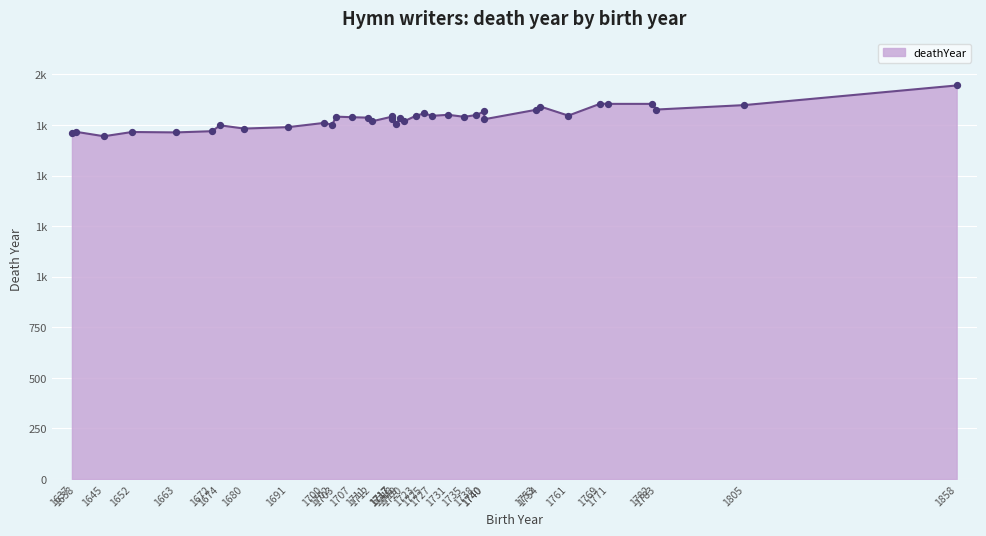

What is the change in value from 1783 to 1700?

-66